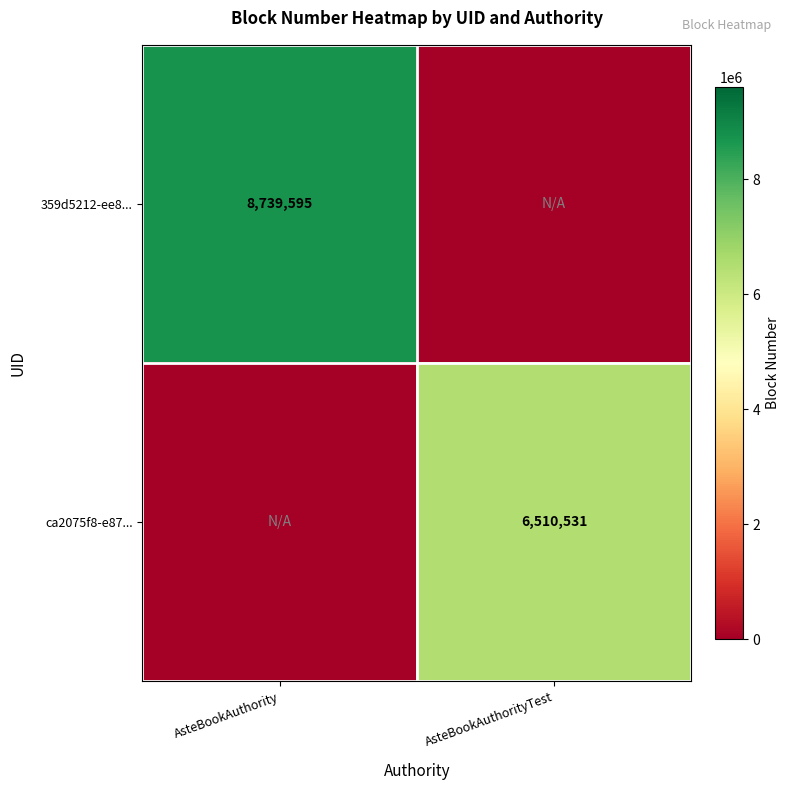

Which label corresponds to the largest value in the chart?

AsteBookAuthority